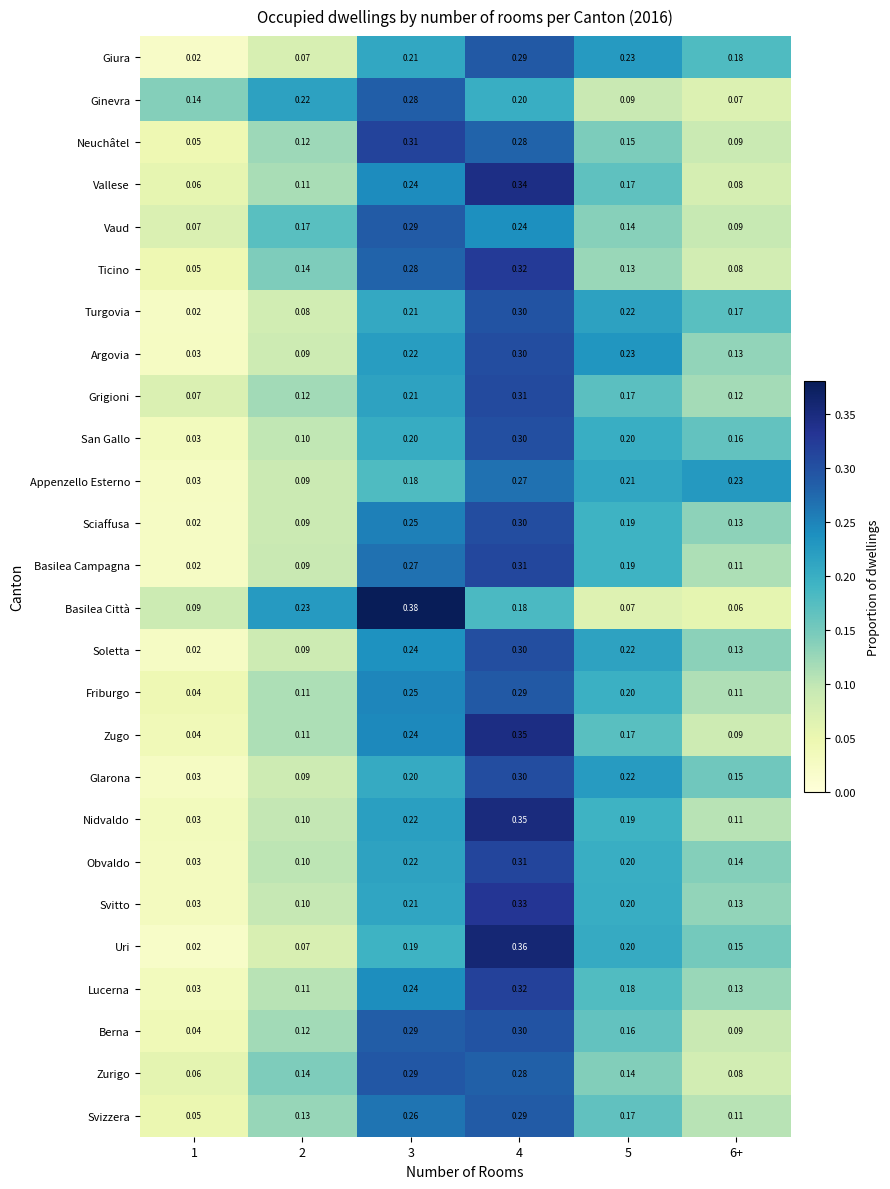

Which series changed the most between 4 and 5?

Ticino